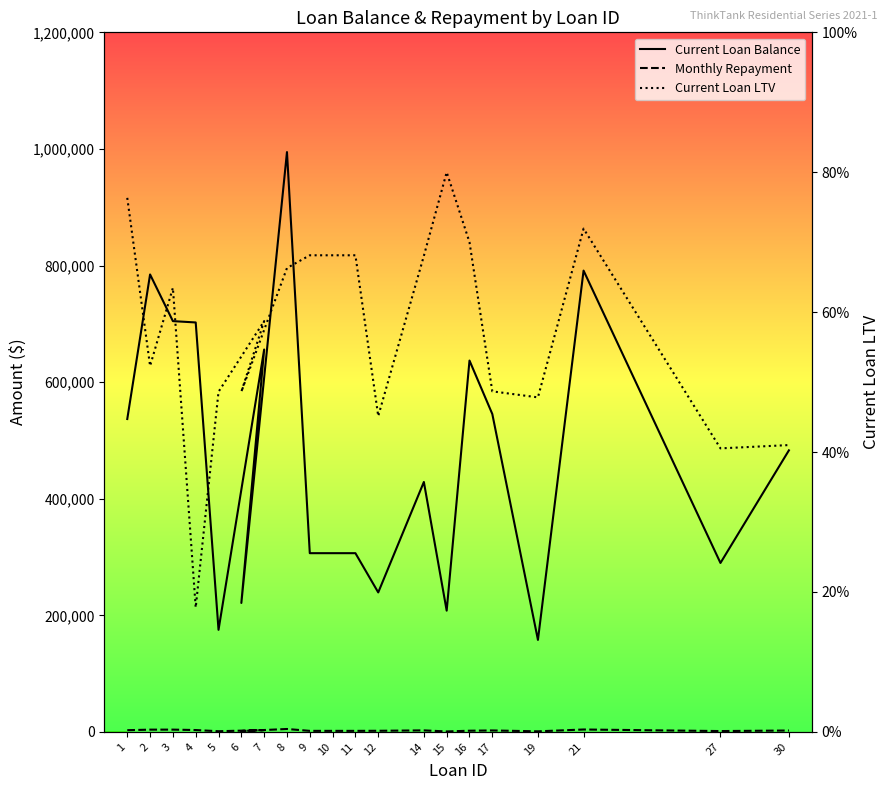

Which series changed the most between 16 and 19?

Current Loan Balance